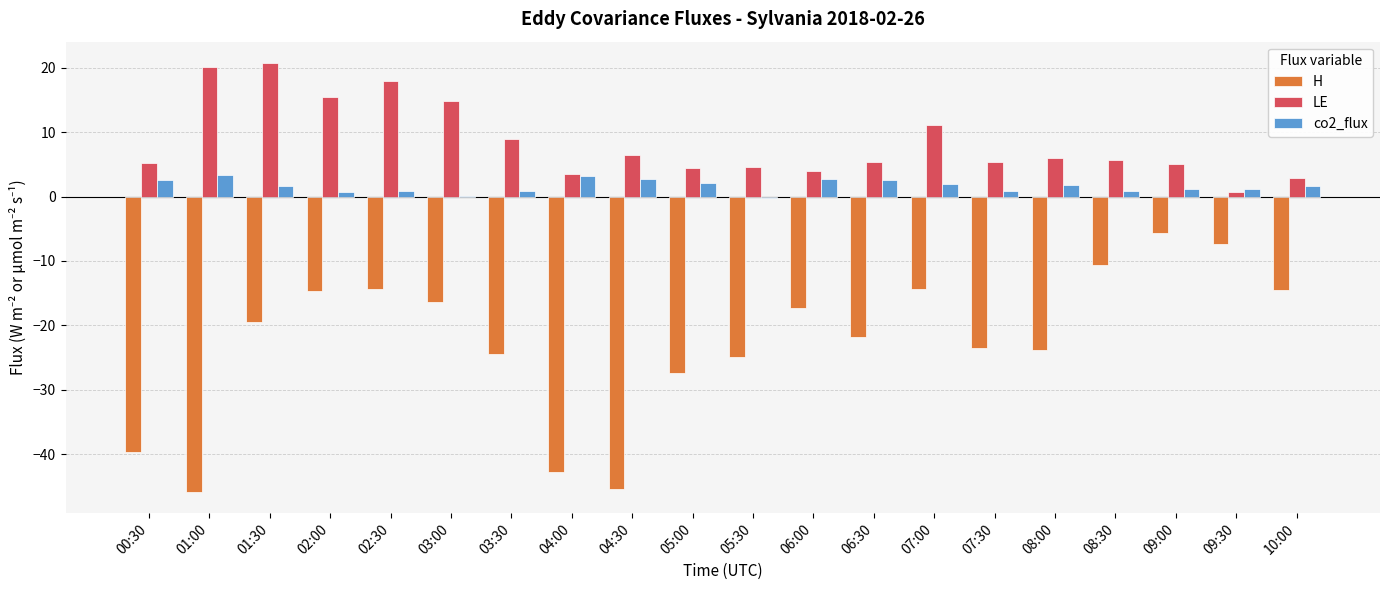

Which series has the largest total across all categories?

LE